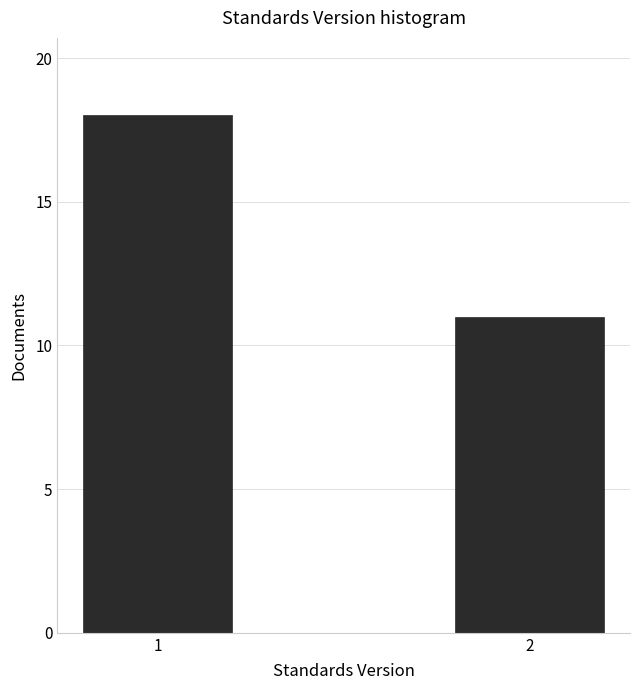

Reading left to right, what are all the values shown in this chart?

18	11